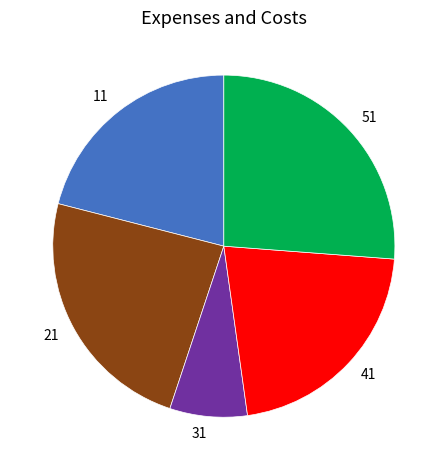

Which slice is the smallest?

31